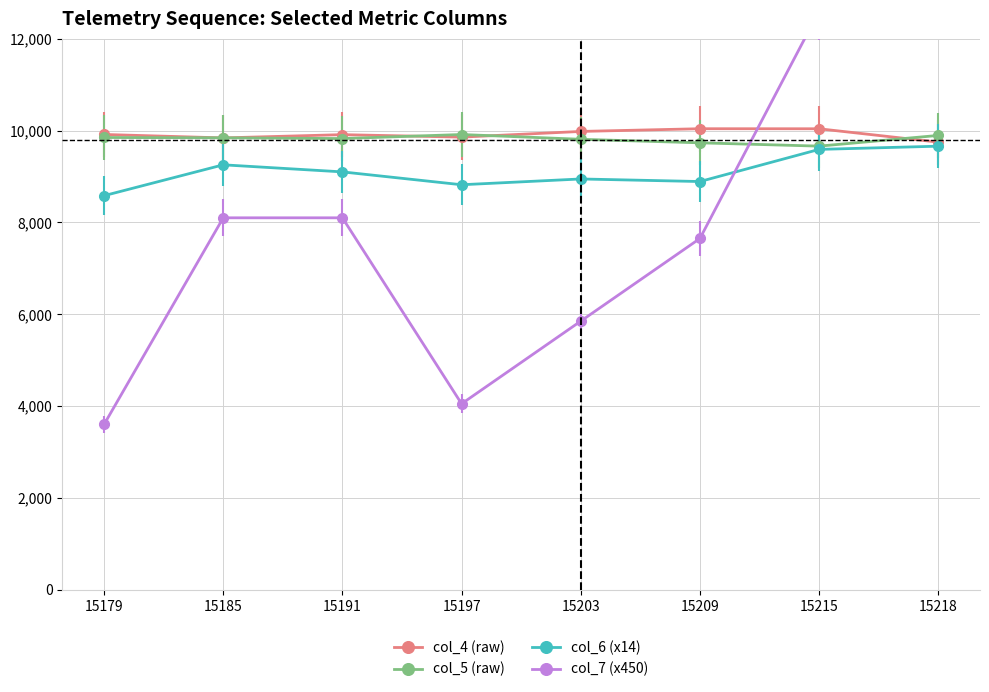

The col_6 (x14) series shows 15429 at 15218. True or false?

False